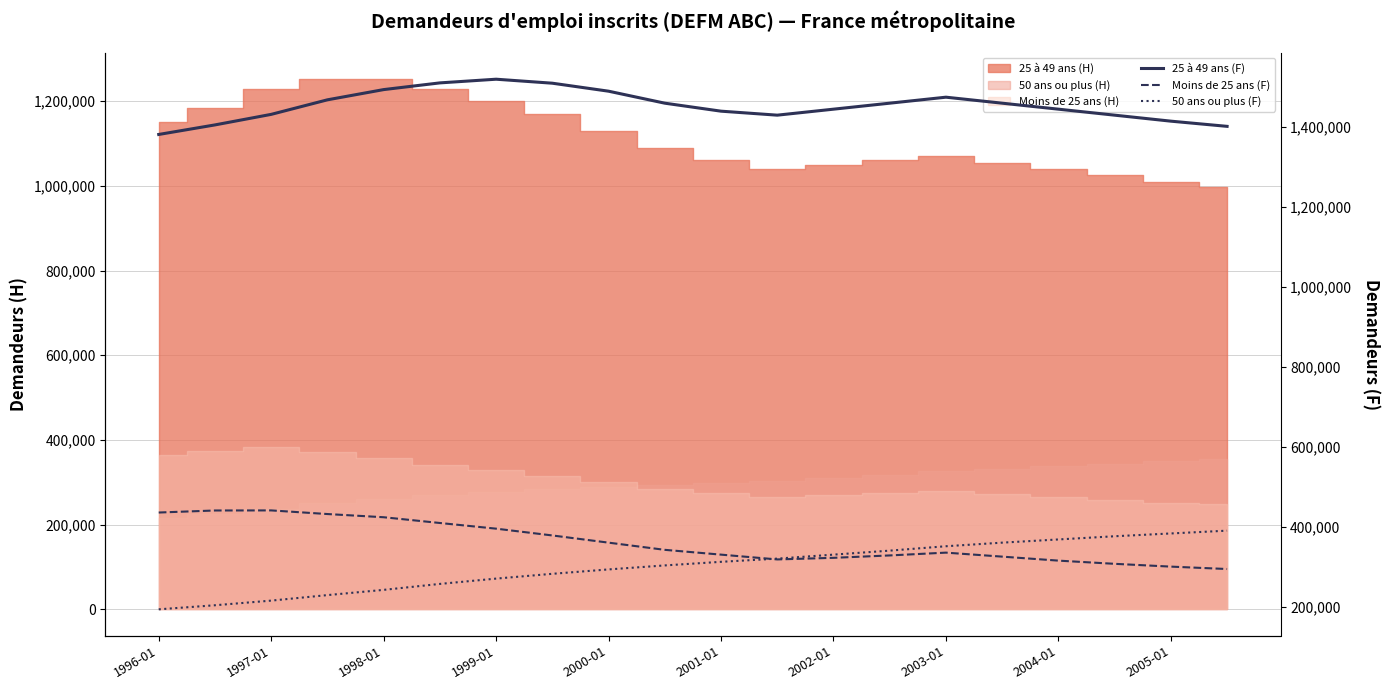

What is the difference between the second highest and minimum values in the Moins de 25 ans (F) series?

146500